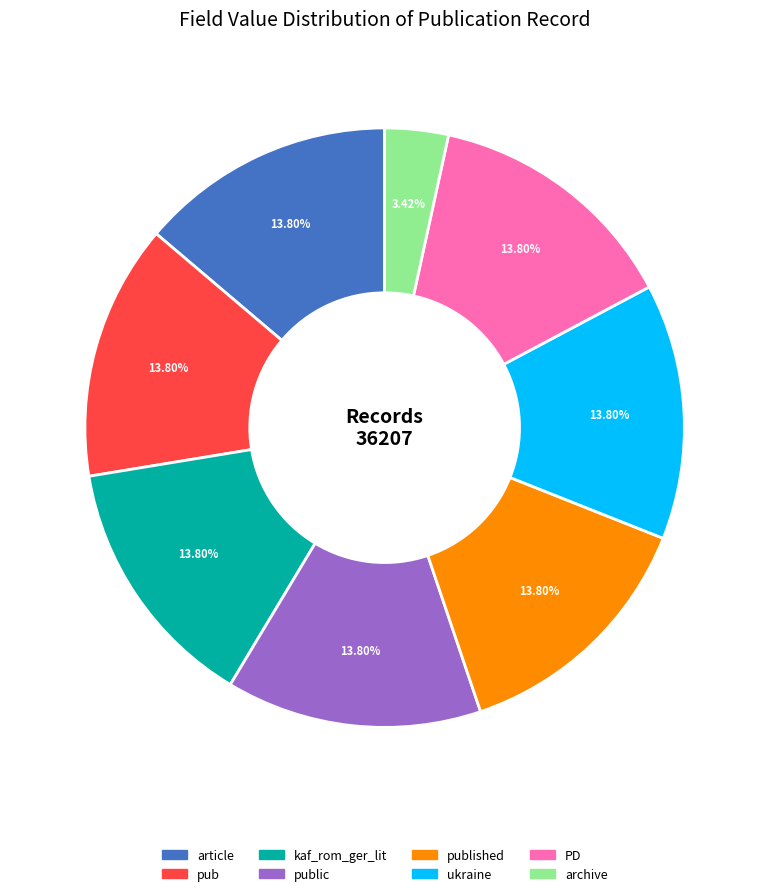

Which category has the smallest portion of the pie?

archive